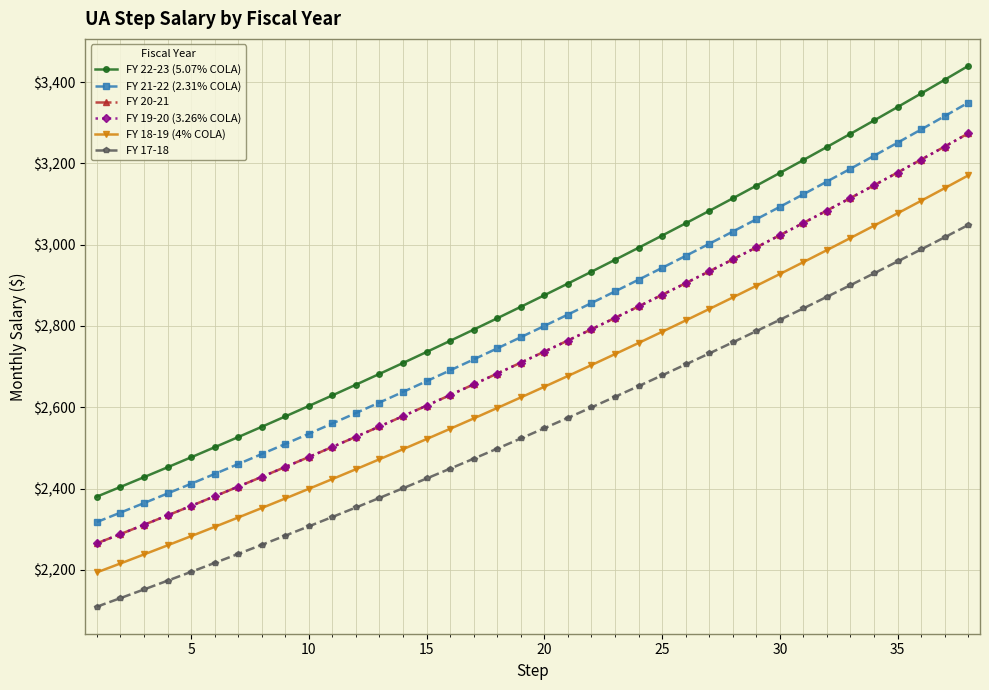

What are all the series names shown in the legend?

FY 22-23 (5.07% COLA), FY 21-22 (2.31% COLA), FY 20-21, FY 19-20 (3.26% COLA), FY 18-19 (4% COLA), FY 17-18